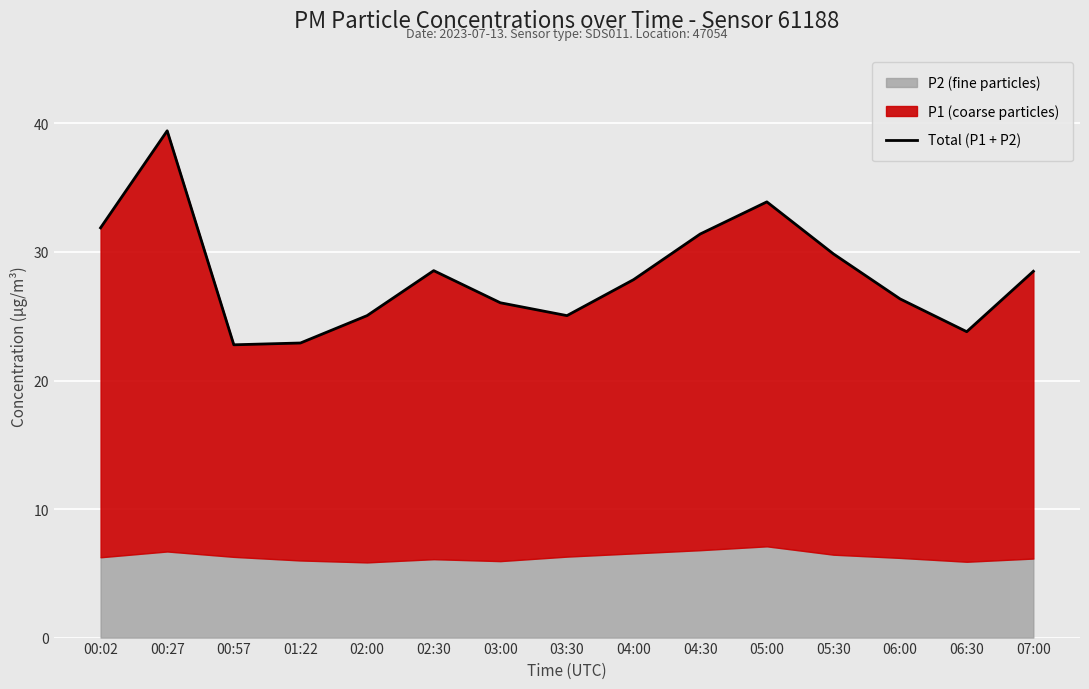

At which label is the value closest to 31?

04:30